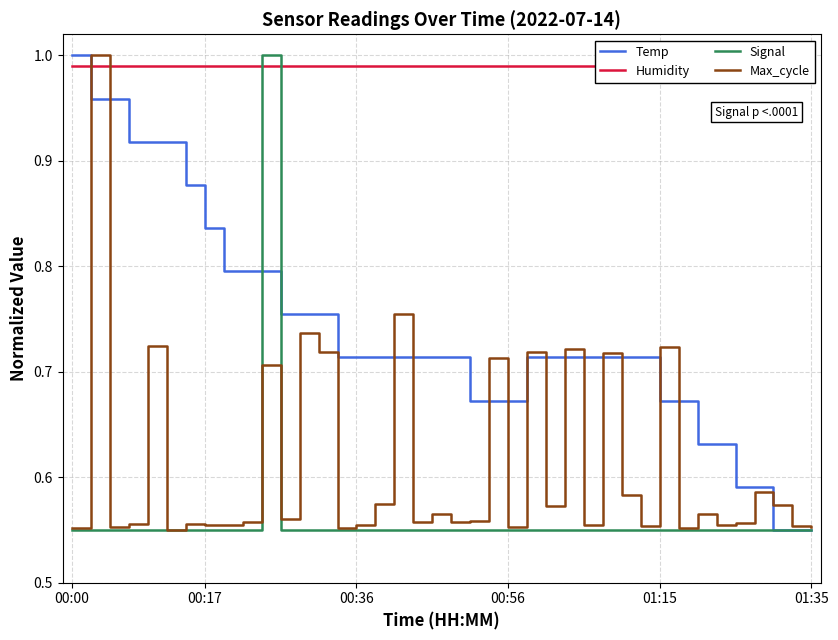

Reading right to left, transcribe all the data shown in this chart.

Temp: 0.6	0.6	0.6	0.6	0.6	0.6	0.6	0.7	0.7	0.7	0.7	0.7	0.7	0.7	0.7	0.7	0.7	0.7	0.7	0.7	0.7	0.7	0.7	0.7	0.7	0.7	0.8	0.8	0.8	0.8	0.8	0.8	0.8	0.9	0.9	0.9	0.9	1.0	1.0	1.0
Humidity: 1.0	1.0	1.0	1.0	1.0	1.0	1.0	1.0	1.0	1.0	1.0	1.0	1.0	1.0	1.0	1.0	1.0	1.0	1.0	1.0	1.0	1.0	1.0	1.0	1.0	1.0	1.0	1.0	1.0	1.0	1.0	1.0	1.0	1.0	1.0	1.0	1.0	1.0	1.0	1.0
Signal: 0.6	0.6	0.6	0.6	0.6	0.6	0.6	0.6	0.6	0.6	0.6	0.6	0.6	0.6	0.6	0.6	0.6	0.6	0.6	0.6	0.6	0.6	0.6	0.6	0.6	0.6	0.6	0.6	0.6	1.0	0.6	0.6	0.6	0.6	0.6	0.6	0.6	0.6	0.6	0.6
Max_cycle: 0.6	0.6	0.6	0.6	0.6	0.6	0.6	0.6	0.7	0.6	0.6	0.7	0.6	0.7	0.6	0.7	0.6	0.7	0.6	0.6	0.6	0.6	0.8	0.6	0.6	0.6	0.7	0.7	0.6	0.7	0.6	0.6	0.6	0.6	0.6	0.7	0.6	0.6	1.0	0.6